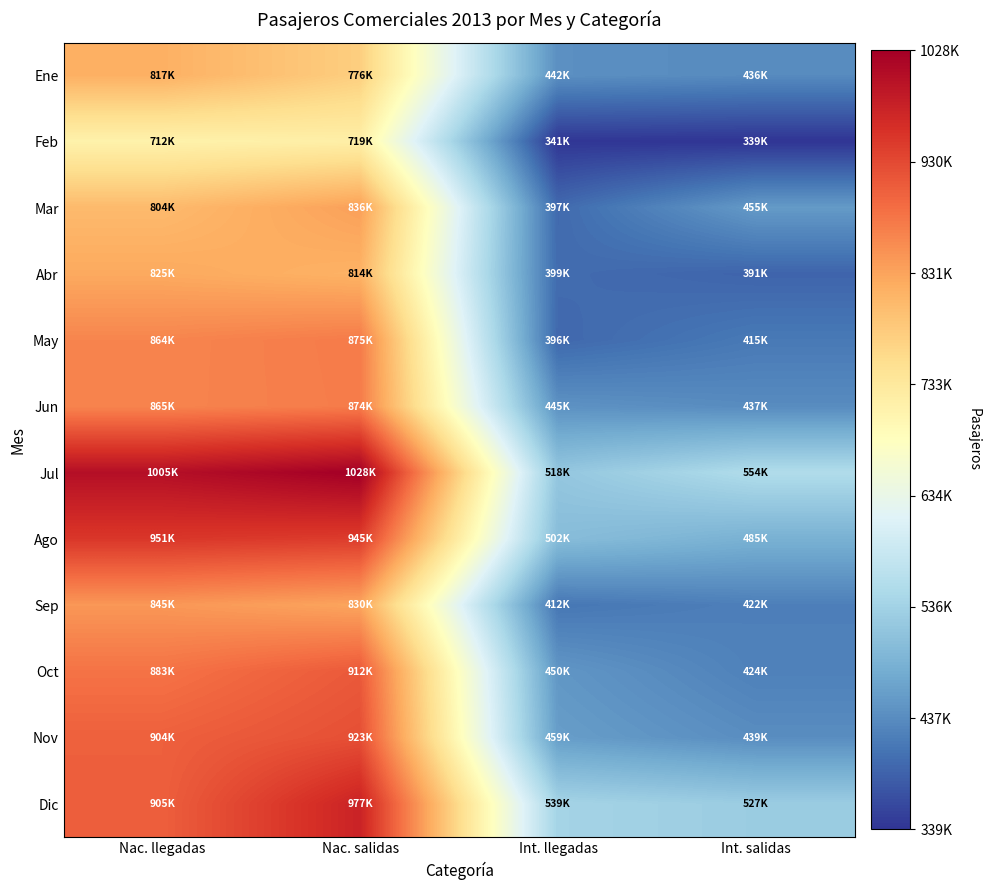

At how many categories does at least one series exceed 622117?

2